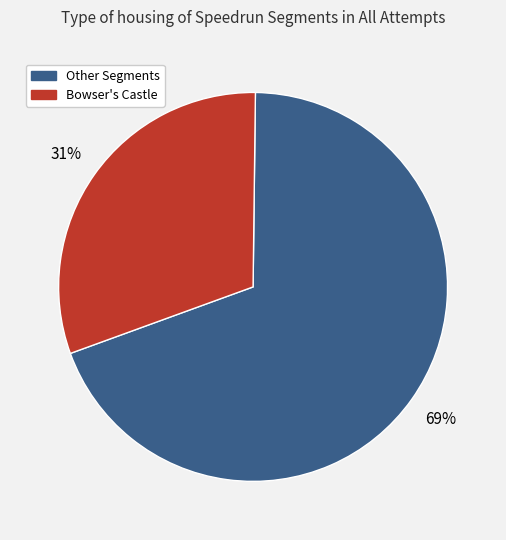

To the nearest percent, what is the average slice percentage?

50%